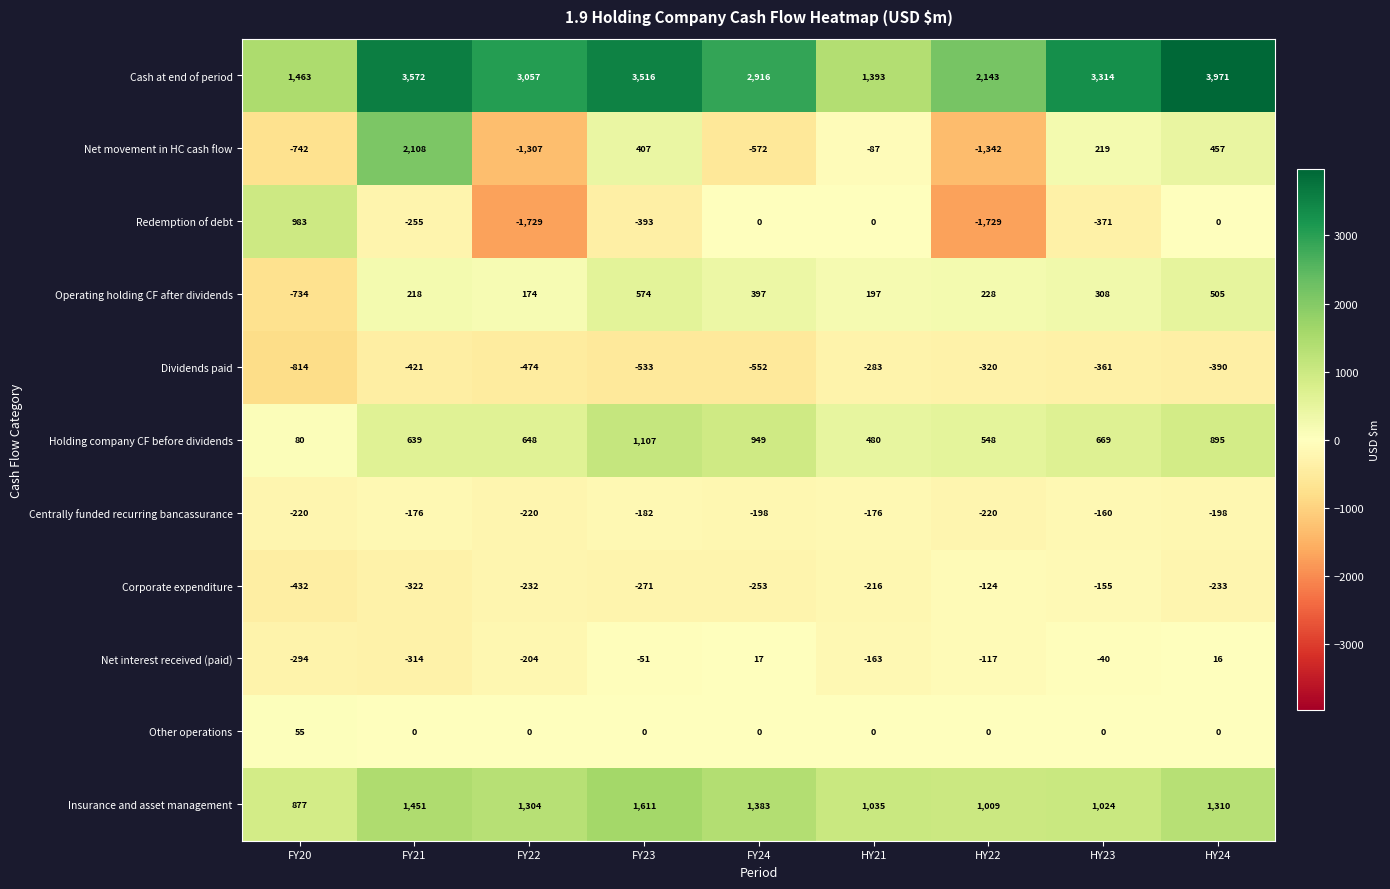

At which label does Corporate expenditure reach its minimum?

FY20